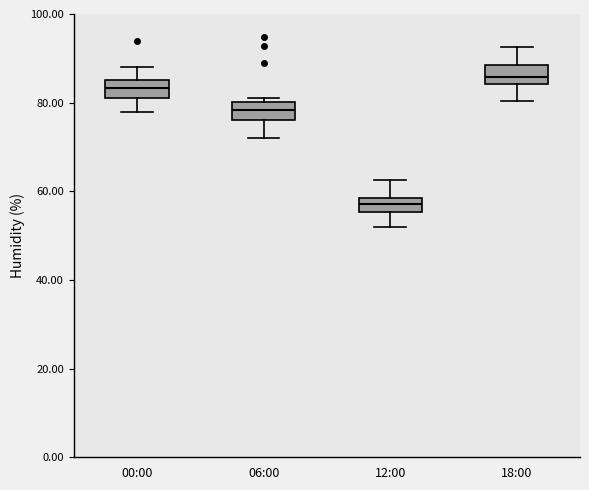

Reading left to right, transcribe this box plot: for each box, give where its median line is, the range the box spans, and where its two whiskers end, as read against the y-axis. The values are not printed on the chart, so give them approximately, as read against the axis.

00:00: median 84, box 82 to 86, whiskers 78 to 88
06:00: median 78, box 76 to 80, whiskers 72 to 82
12:00: median 58 (inside the box), box 56 to 58, whiskers 52 to 62
18:00: median 86, box 84 to 88, whiskers 80 to 92